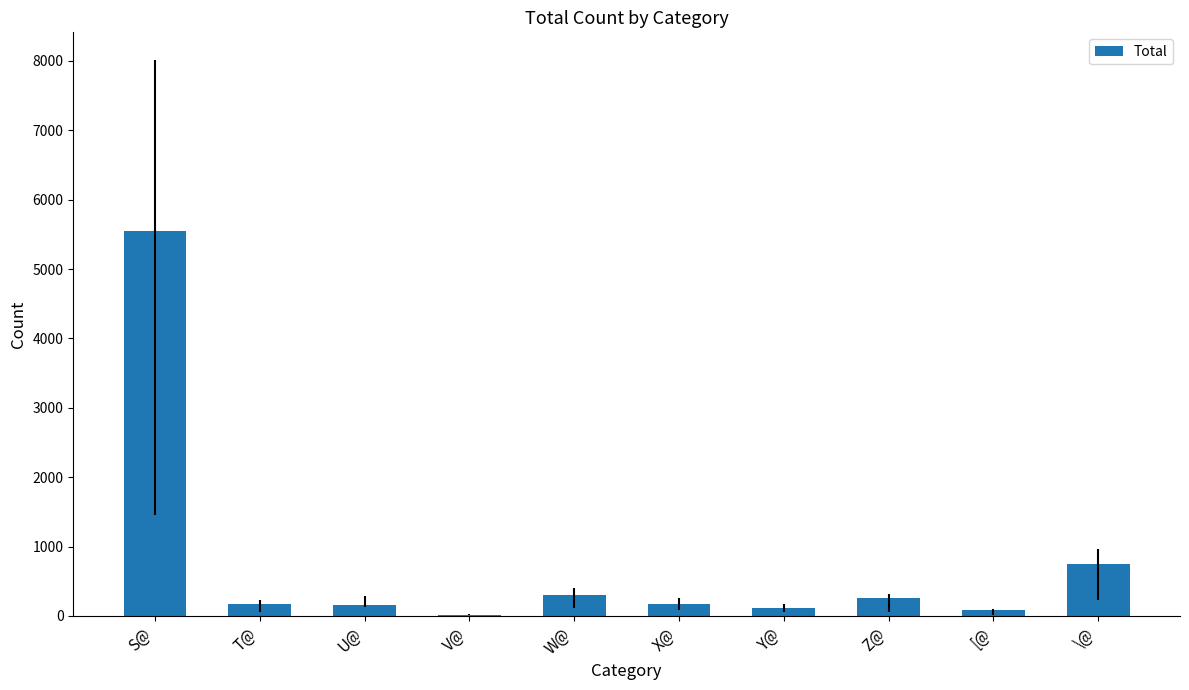

At which label is the value closest to 2786?

\@